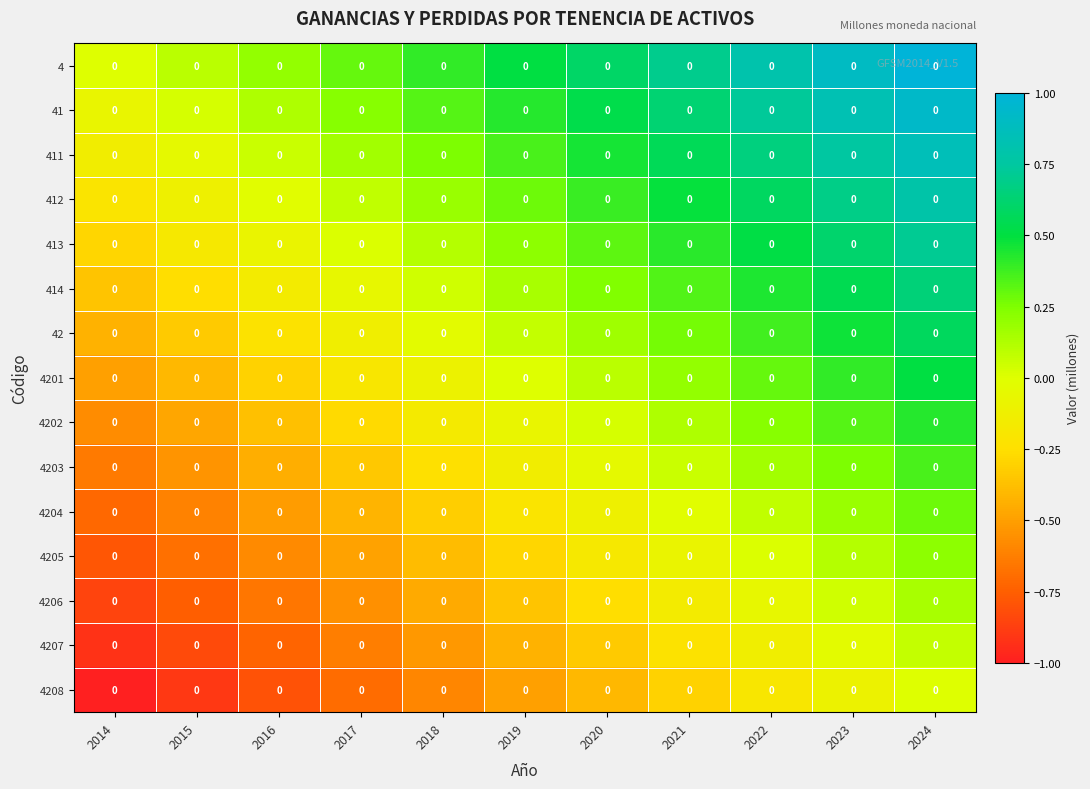

What is the spread (max minus min) of values at 2022?

1.0